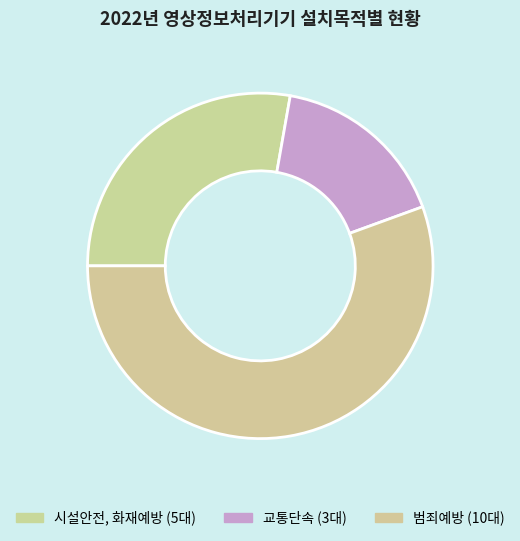

To the nearest percent, what is the combined percentage of 교통단속 and 시설안전, 화재예방?

44%